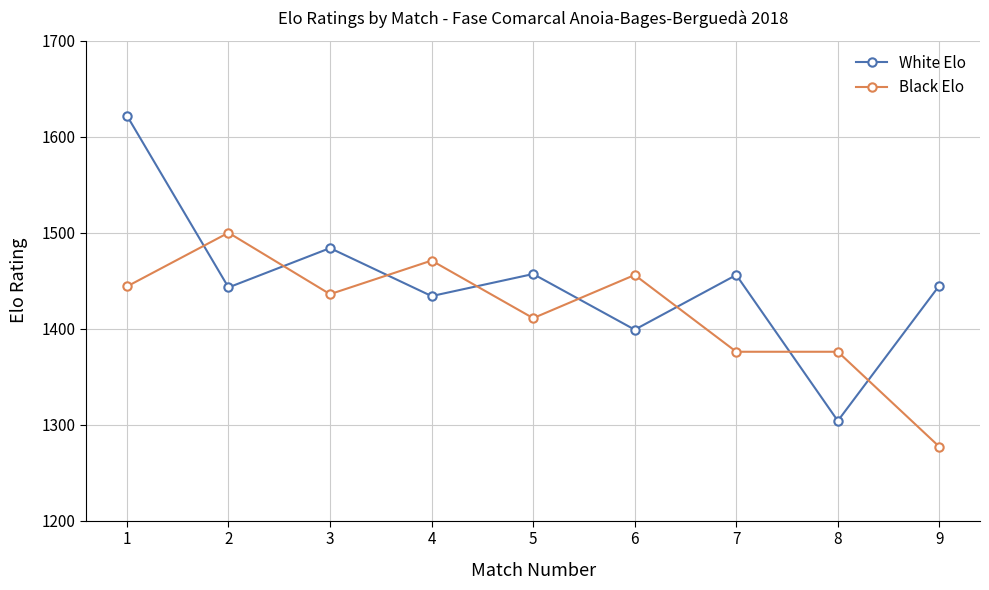

Where does the White Elo series first go above 1445?

1